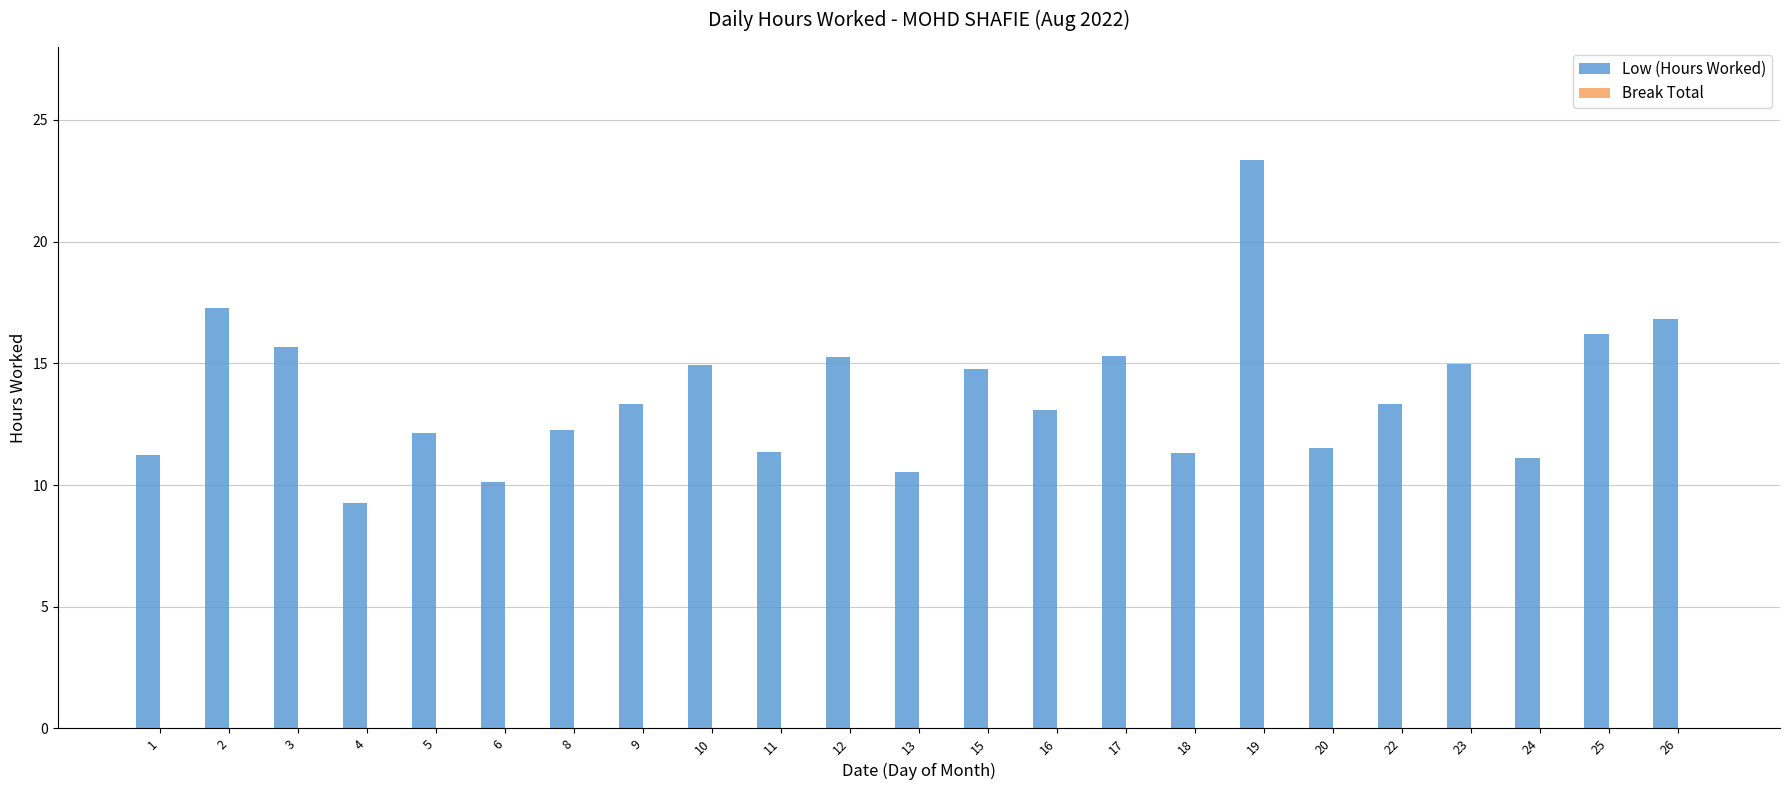

True or false: the data shows 11.4 at 11.

True